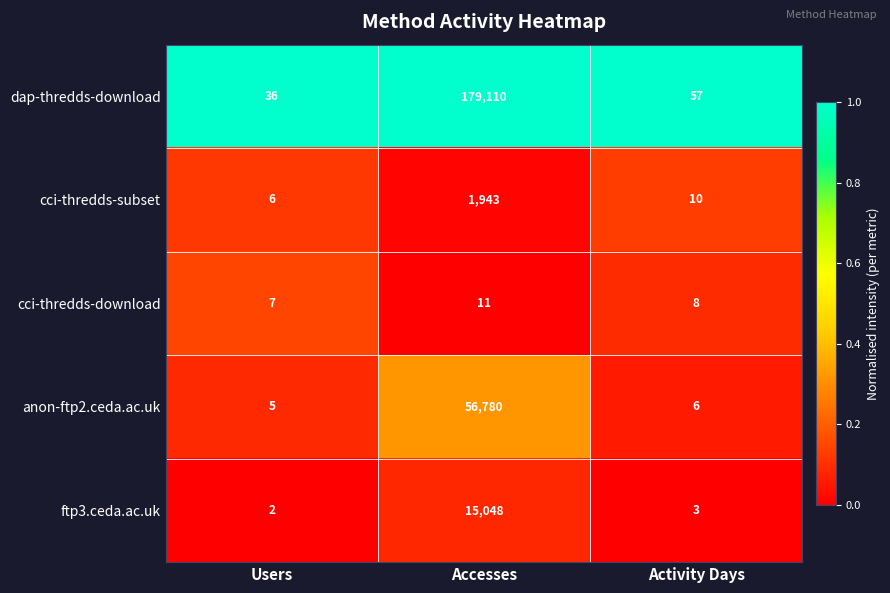

Rank the series at Activity Days from highest to lowest value.

dap-thredds-download, cci-thredds-subset, cci-thredds-download, anon-ftp2.ceda.ac.uk, ftp3.ceda.ac.uk